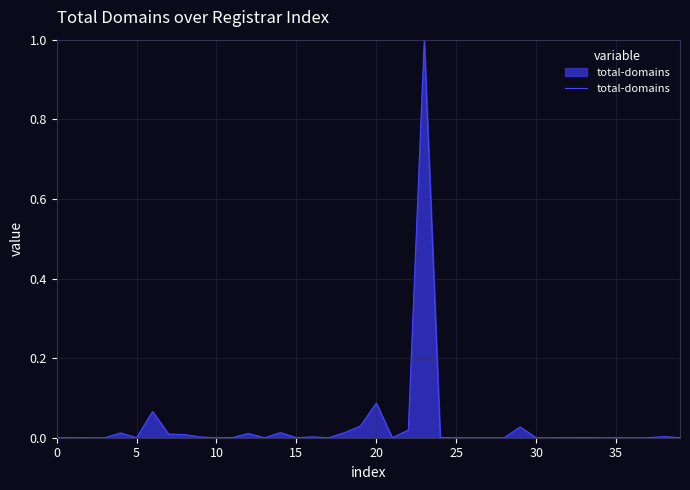

What is the maximum value shown in the chart?

1.0